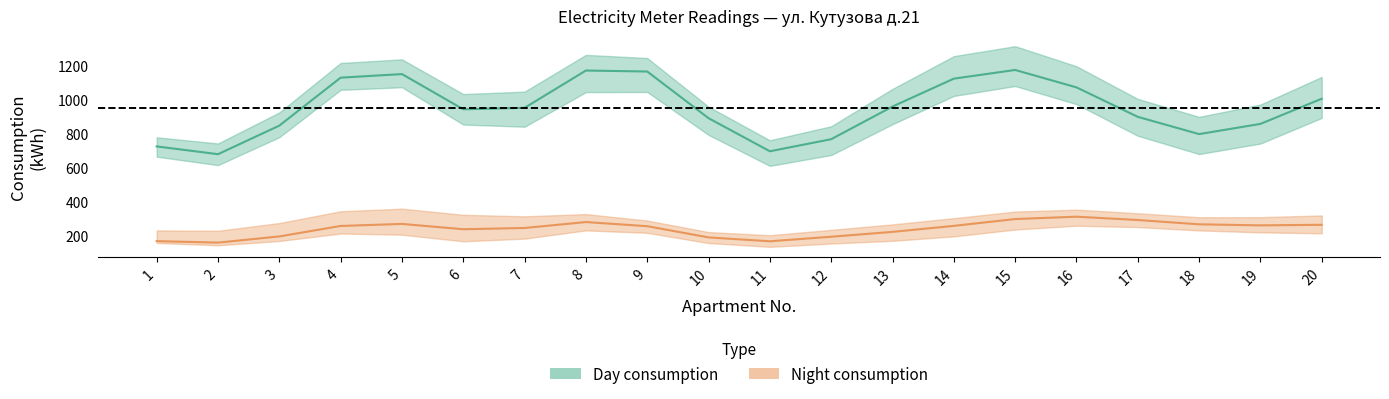

True or false: day_diff and night_diff intersect in this chart.

False